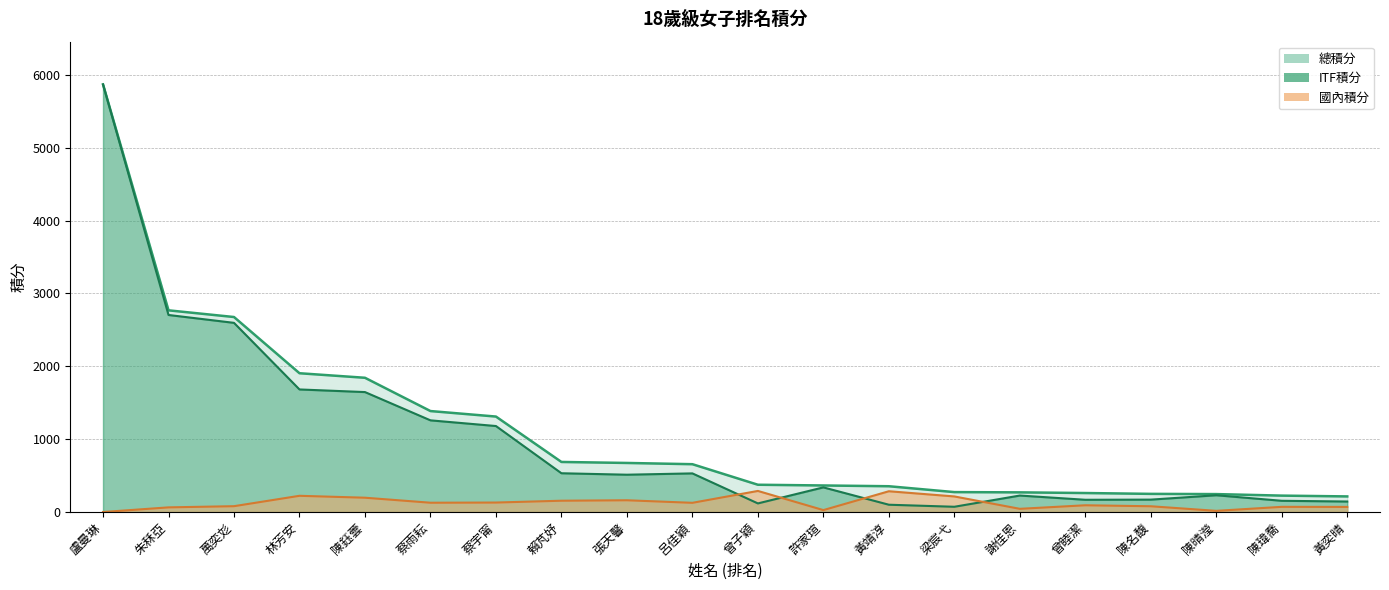

Which series changed the most between 朱秝亞 and 萬奕彣?

ITF積分